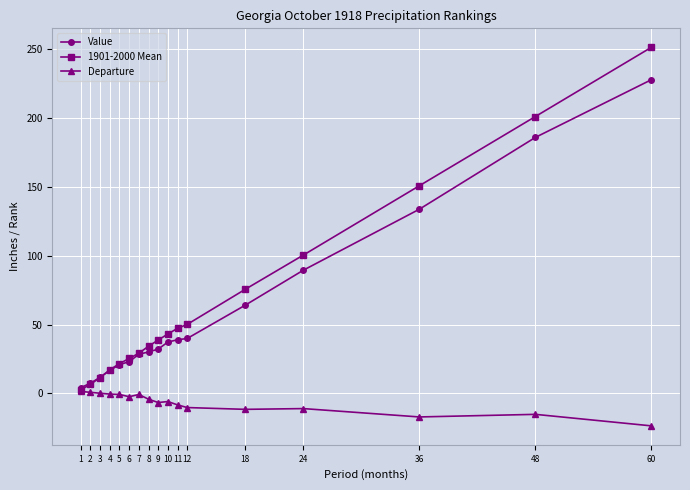

At which category does the chart reach its peak across all series?

60